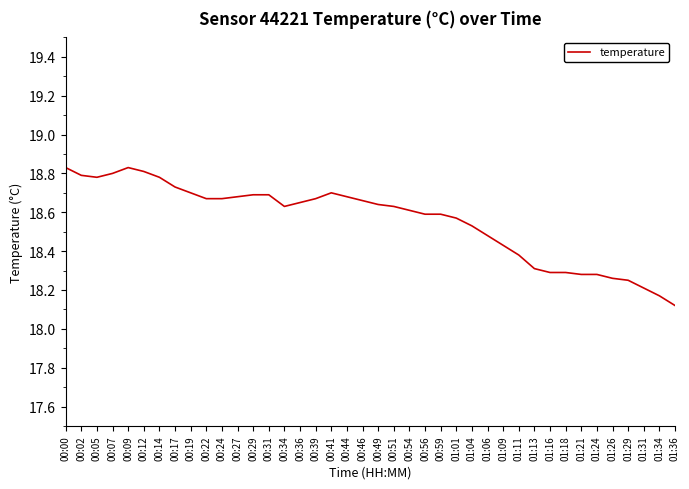

At which label is the value closest to 18?

01:36